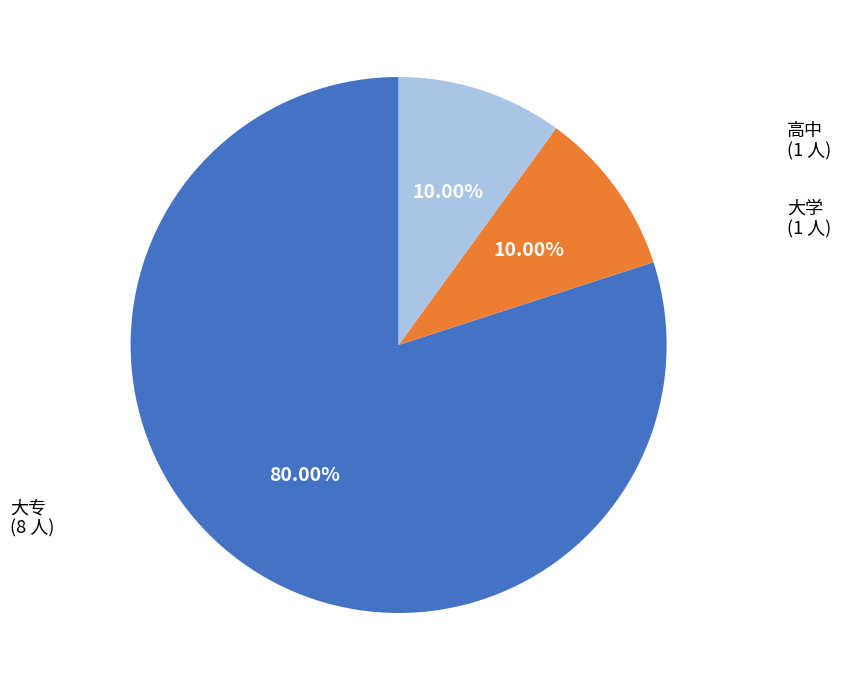

What is the ratio of the value at 大学 to the value at 大专?

0.1